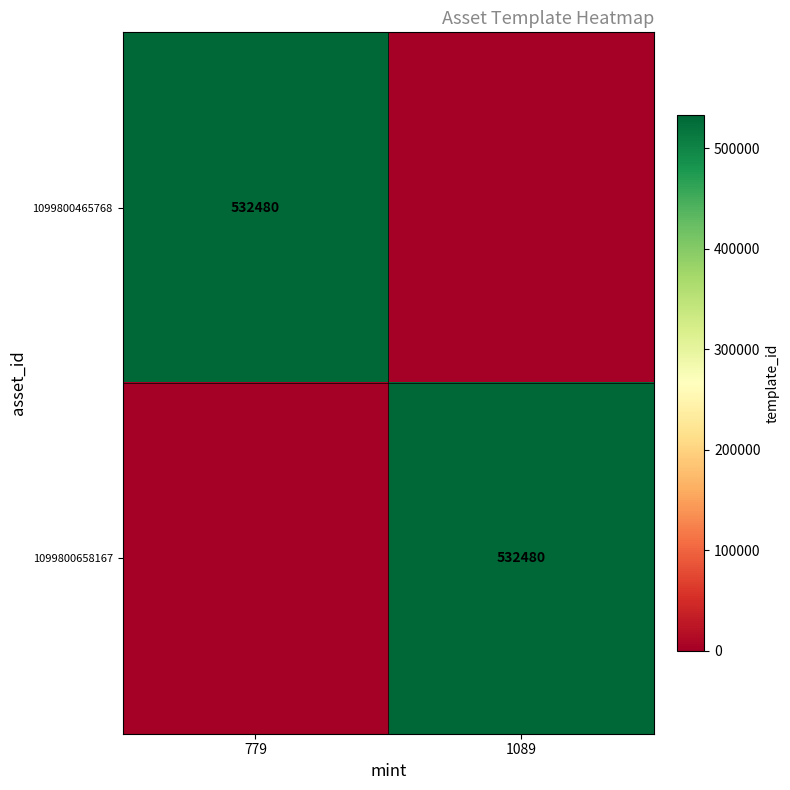

The value of 1099800465768 at 779 is 274570. True or false?

False